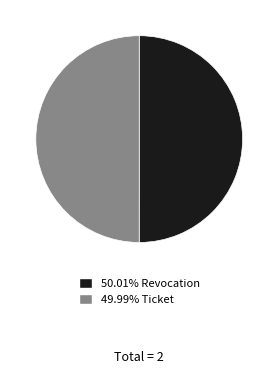

How many slices are in this pie chart?

2